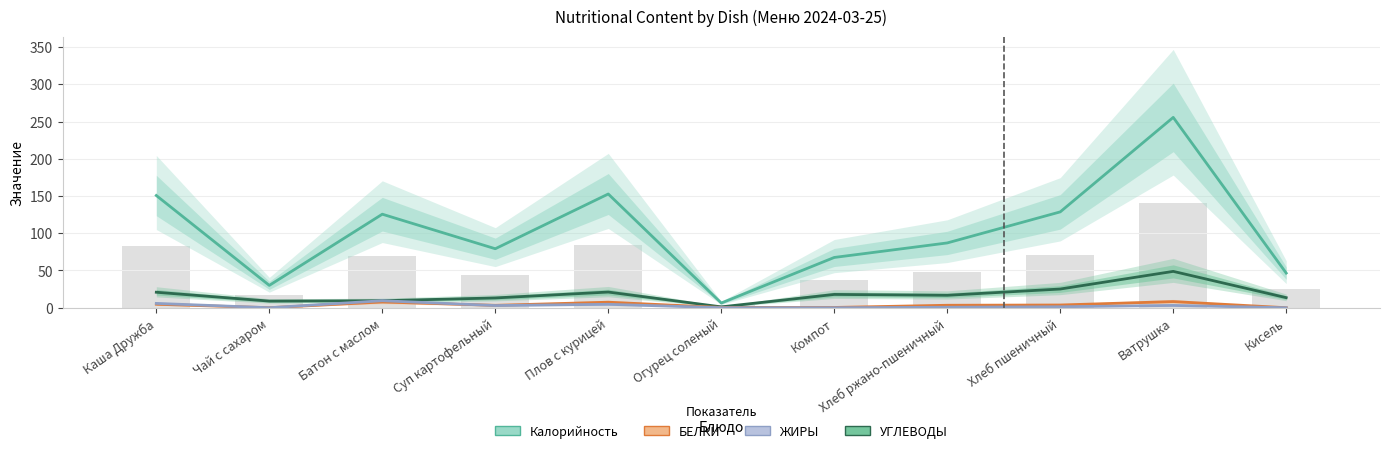

What is the maximum value shown in the chart?

255.6